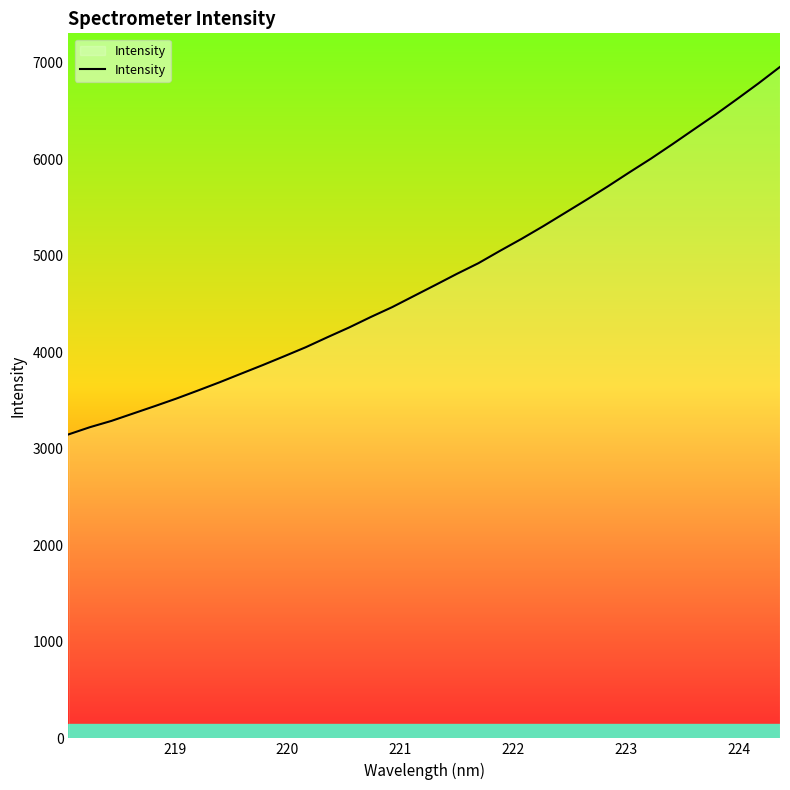

What is the minimum value shown in the chart?

3147.9